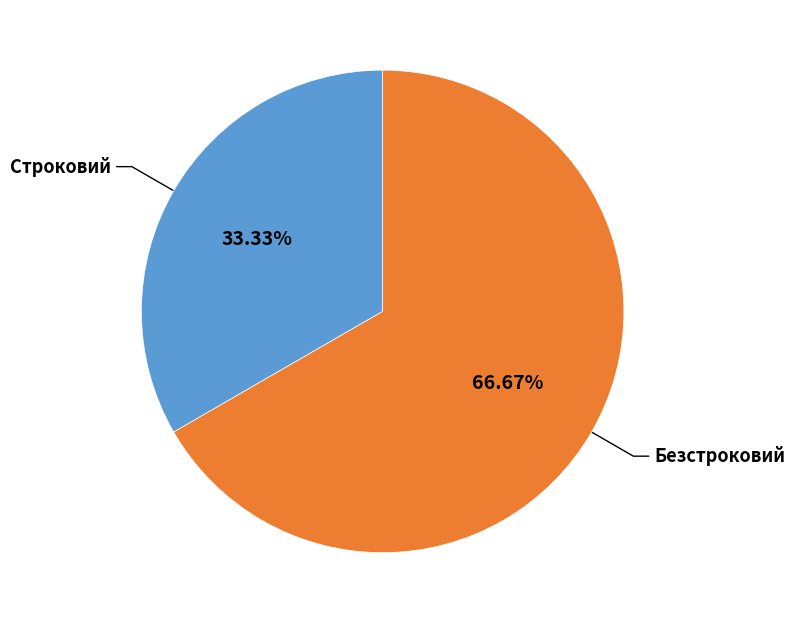

To the nearest percent, what is the difference between the largest and smallest slice percentages?

33%